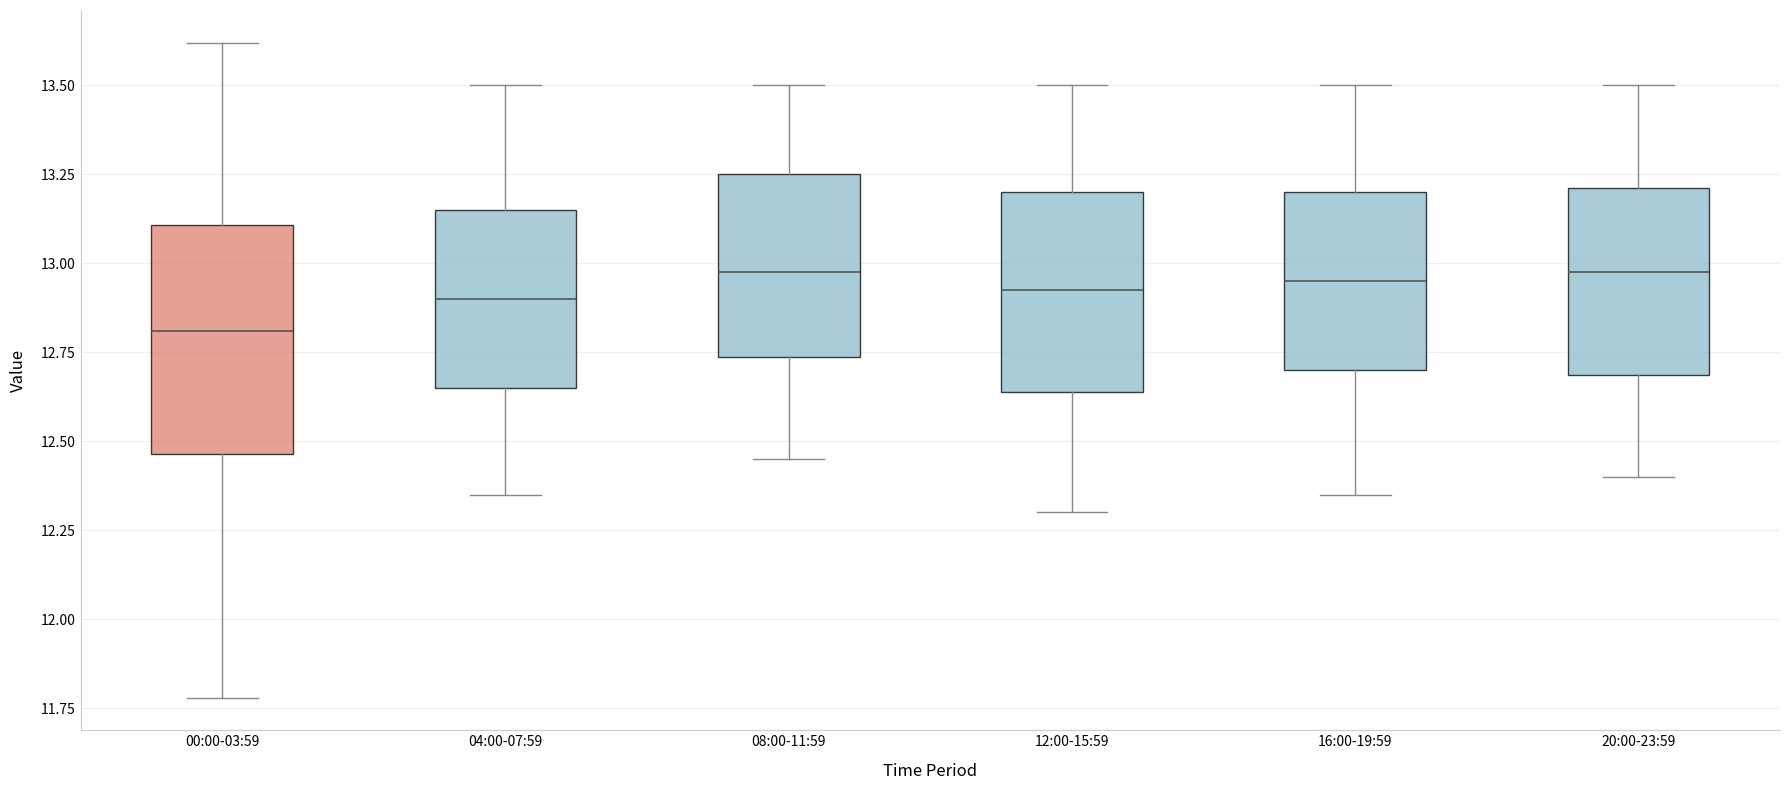

Reading left to right, transcribe this box plot: for each box, give where its median line is, the range the box spans, and where its two whiskers end, as read against the y-axis. The values are not printed on the chart, so give them approximately, as read against the axis.

00:00-03:59: median 12.80, box 12.45 to 13.10, whiskers 11.80 to 13.60
04:00-07:59: median 12.90, box 12.65 to 13.15, whiskers 12.35 to 13.50
08:00-11:59: median 13.00, box 12.75 to 13.25, whiskers 12.45 to 13.50
12:00-15:59: median 12.95, box 12.65 to 13.20, whiskers 12.30 to 13.50
16:00-19:59: median 12.95, box 12.70 to 13.20, whiskers 12.35 to 13.50
20:00-23:59: median 13.00, box 12.70 to 13.20, whiskers 12.40 to 13.50